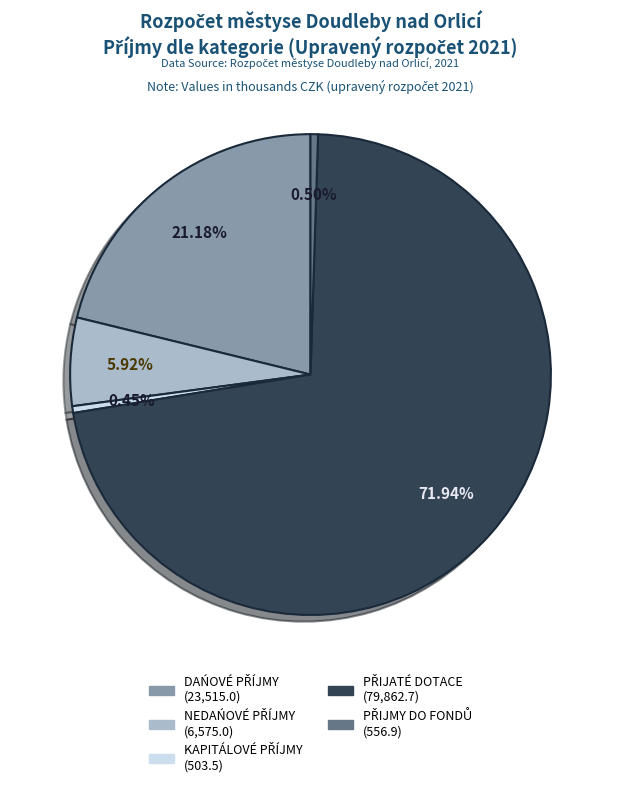

Does any single category account for the majority?

Yes